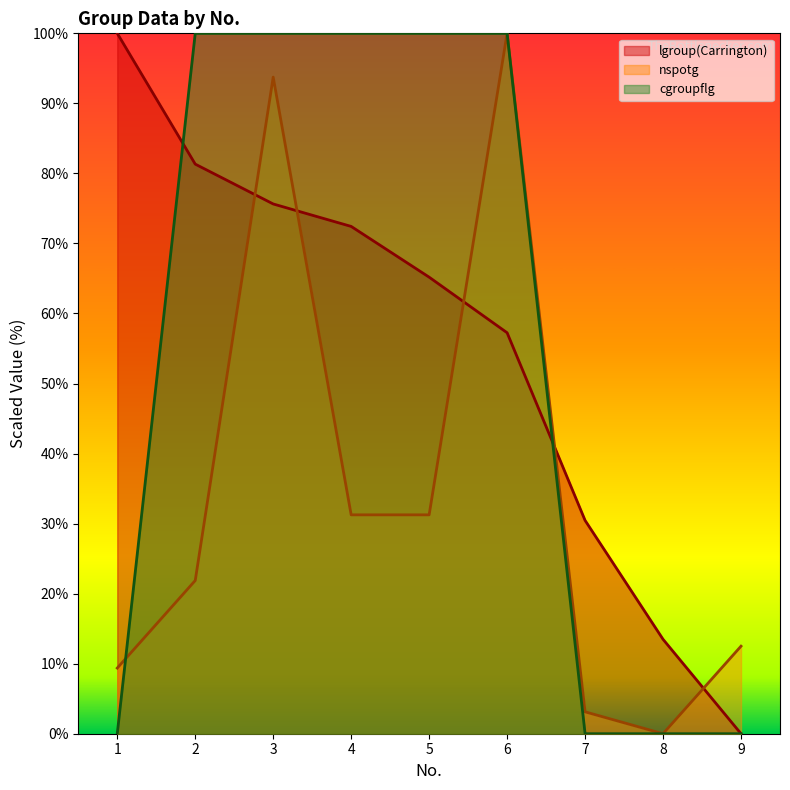

Which has a higher value, 9 or 4?

4